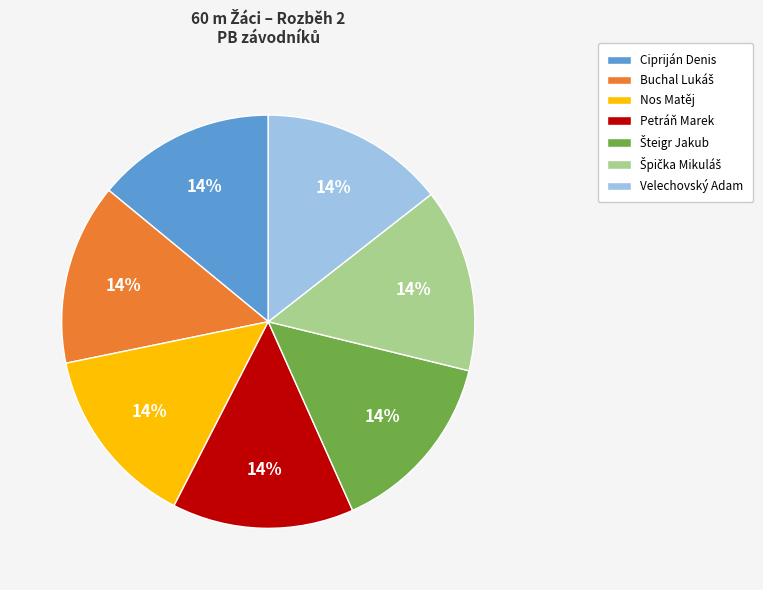

Do Cipriján Denis and Nos Matěj together represent more than half of the pie?

No